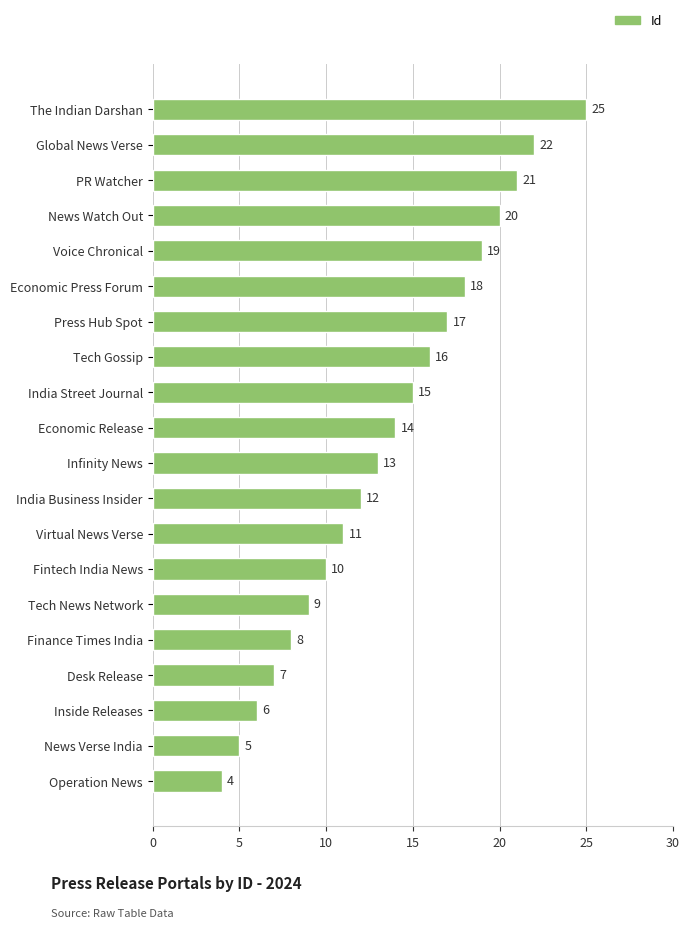

What is the difference between the maximum and minimum values?

21